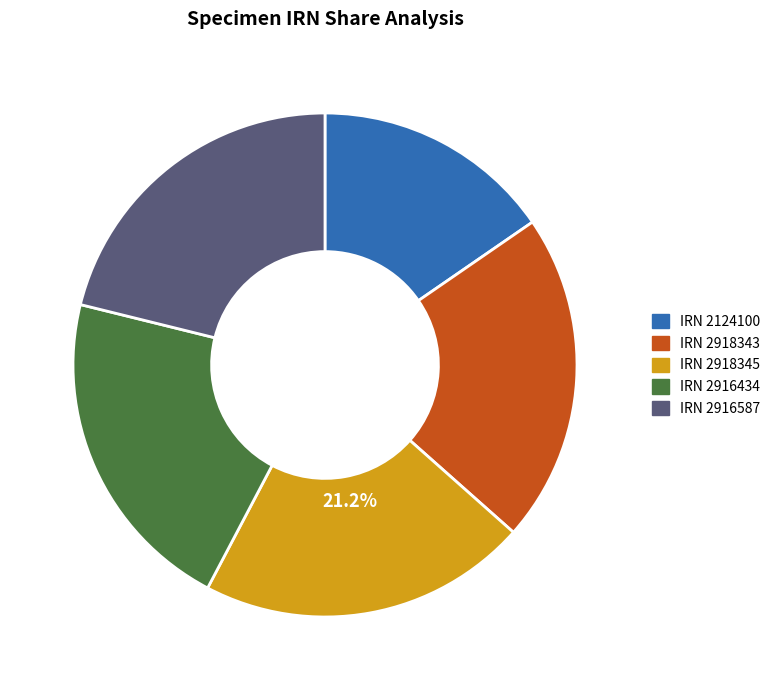

How many segments does this pie chart have?

5